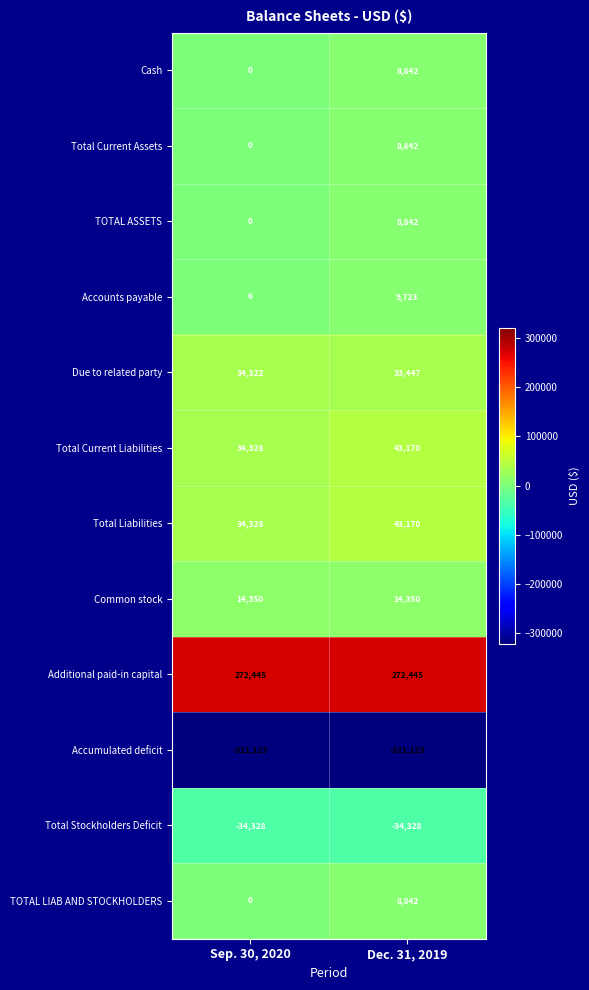

Which series changed the most between Sep. 30, 2020 and Dec. 31, 2019?

Accounts payable